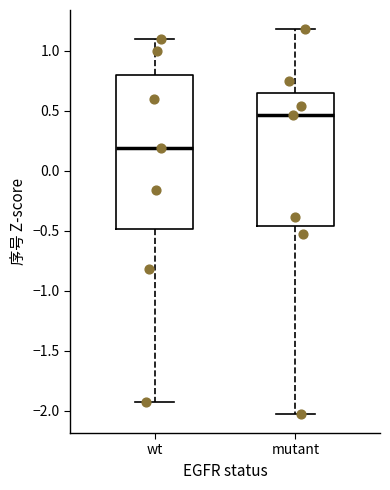

Reading left to right, read every box against the y-axis: the position of its median line, the range the box covers, and the ends of its whiskers. The values are not printed on the chart, so give them approximately, as read against the axis.

wt: median 0.20, box -0.50 to 0.80, whiskers -1.90 to 1.10
mutant: median 0.45, box -0.45 to 0.65, whiskers -2.00 to 1.20